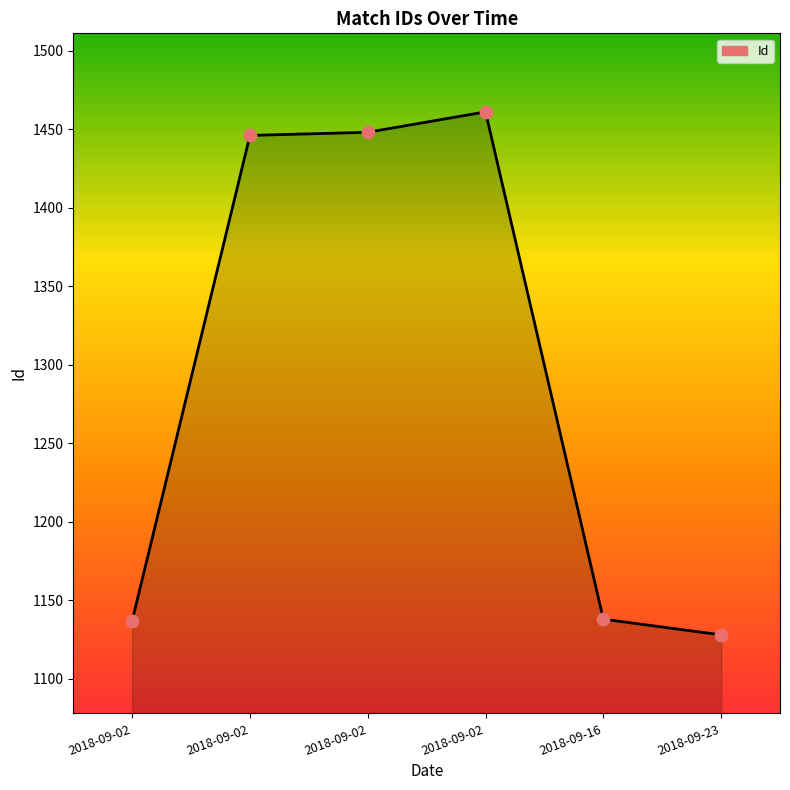

Which series reaches the maximum Y coordinate?

Id (line)